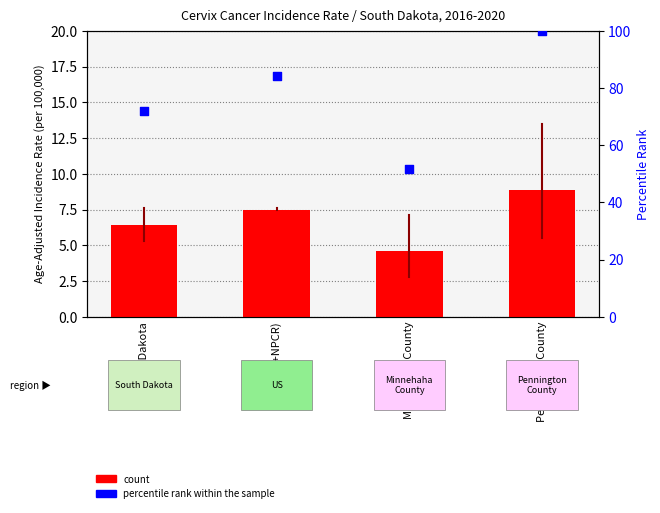

Which series has the widest spread of Y values?

percentile rank within the sample